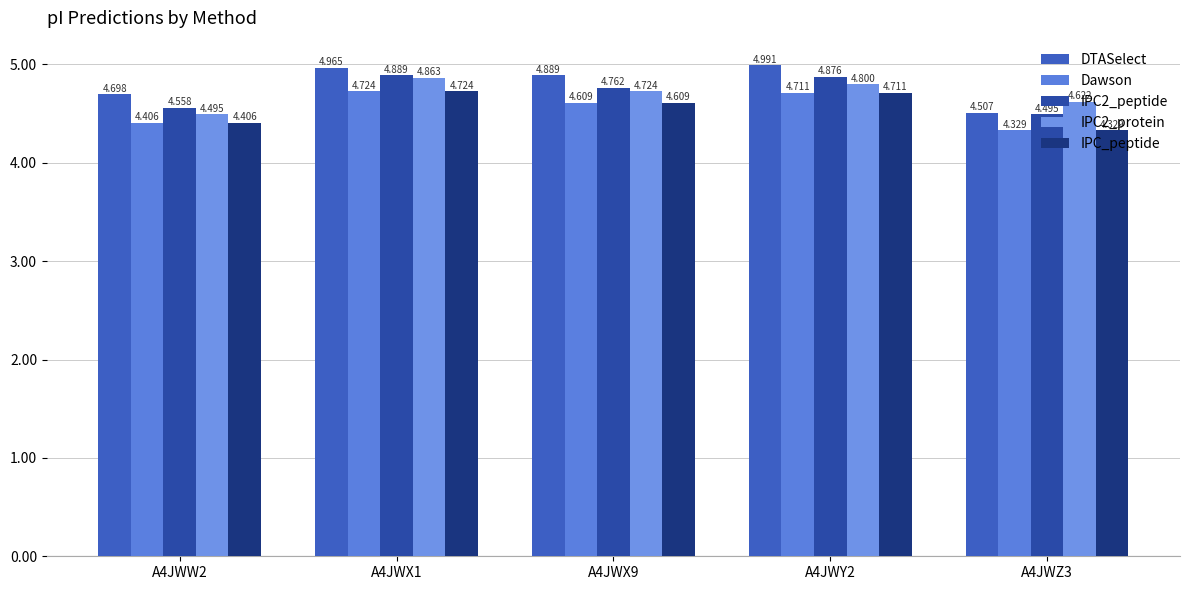

How many categories are shown in the chart?

5